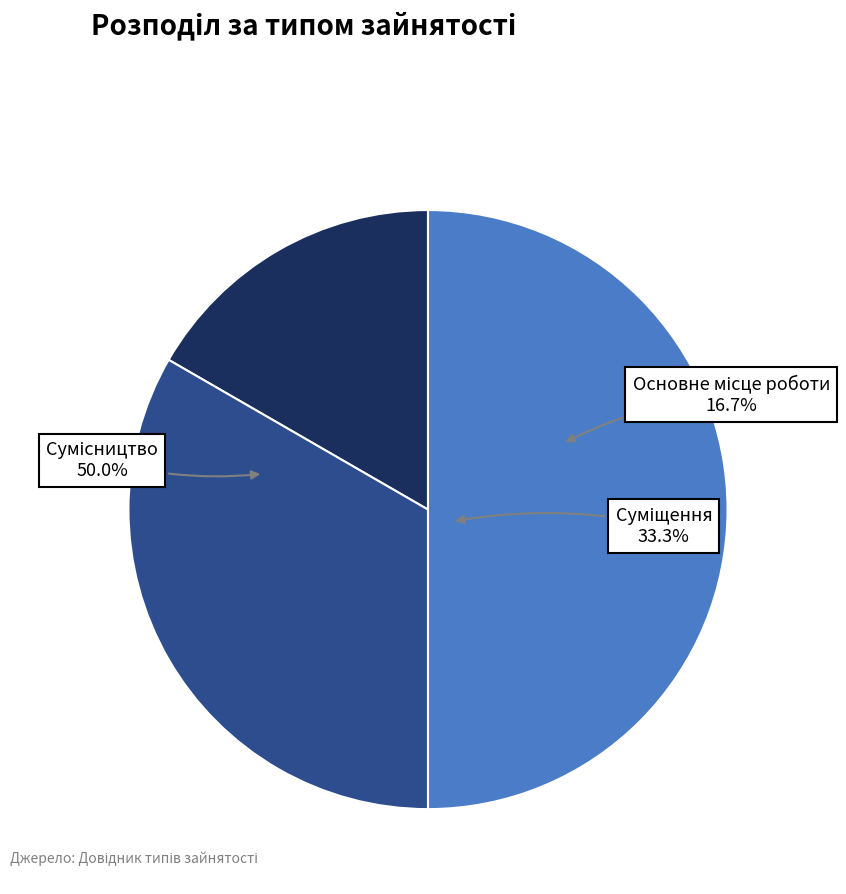

Is there a majority slice in this chart?

No